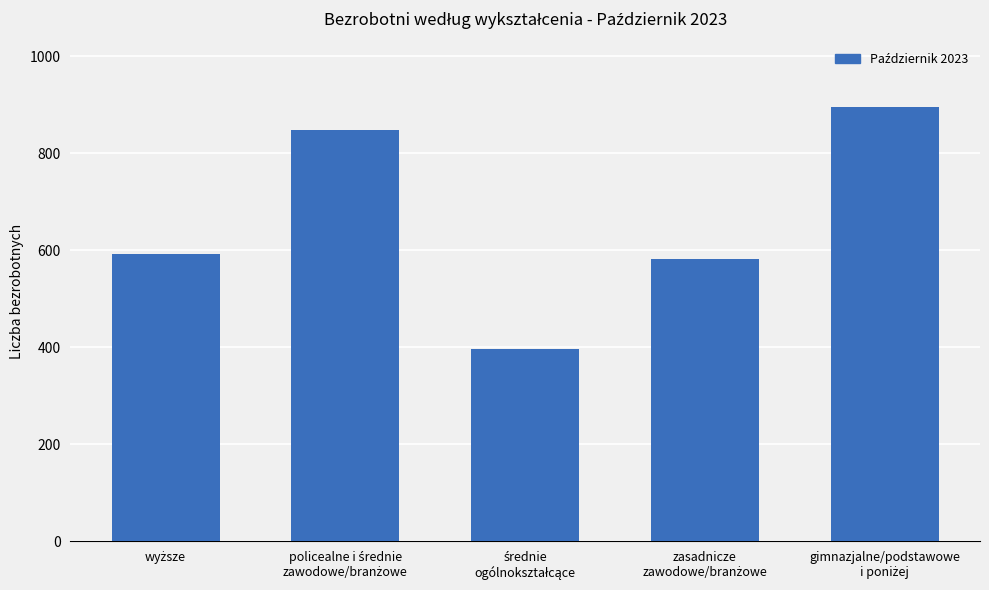

Are the bars horizontal?

No